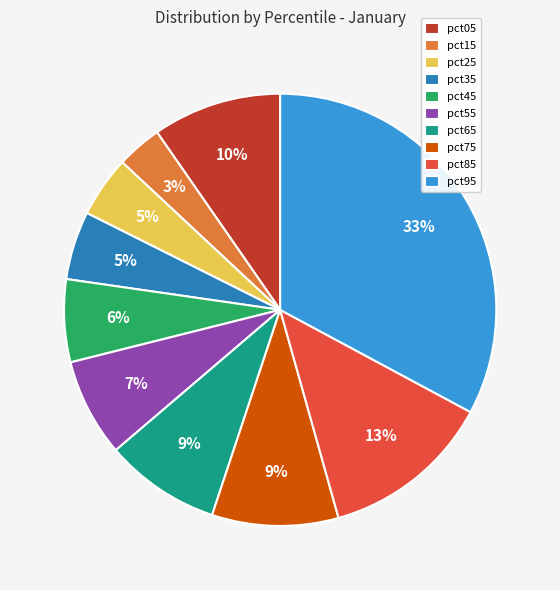

Count the number of slices in the pie.

10